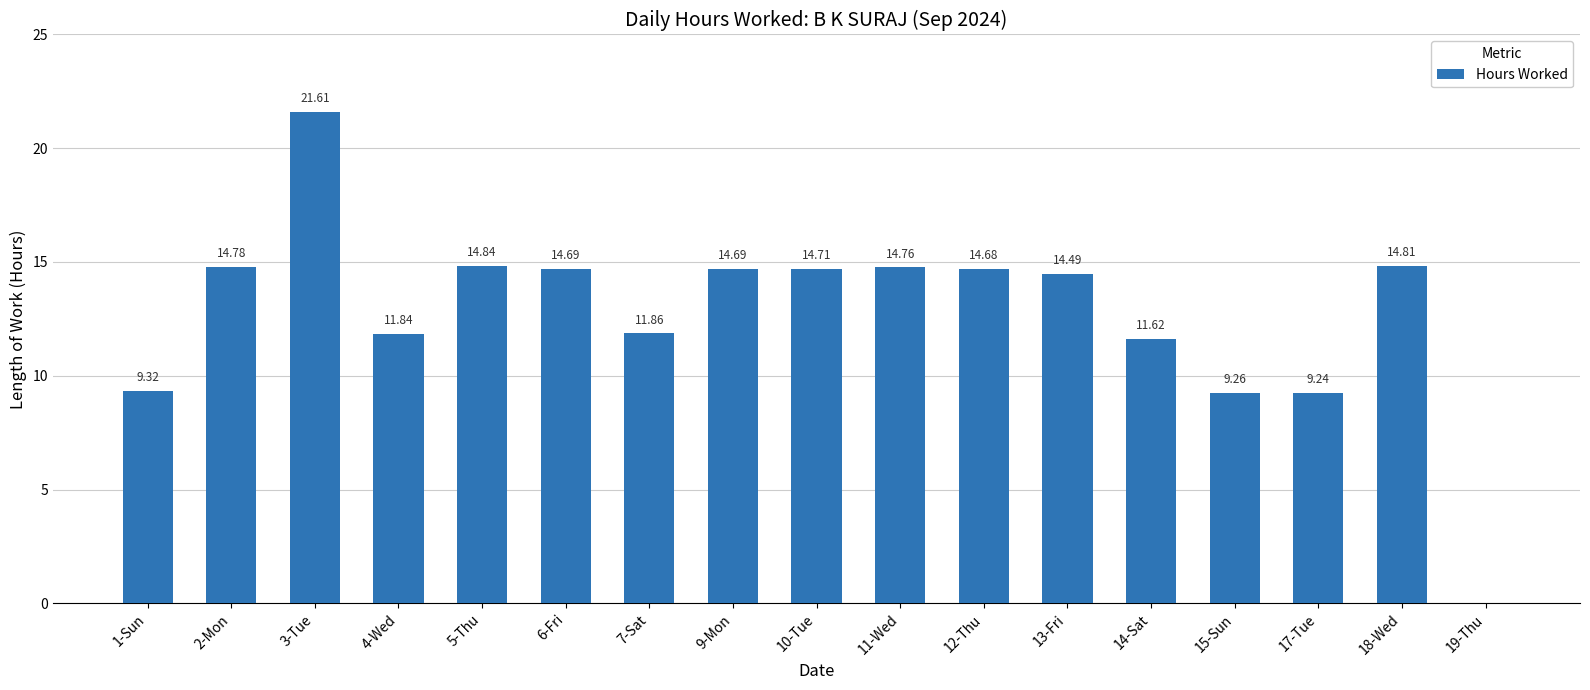

Are the bars horizontal?

No